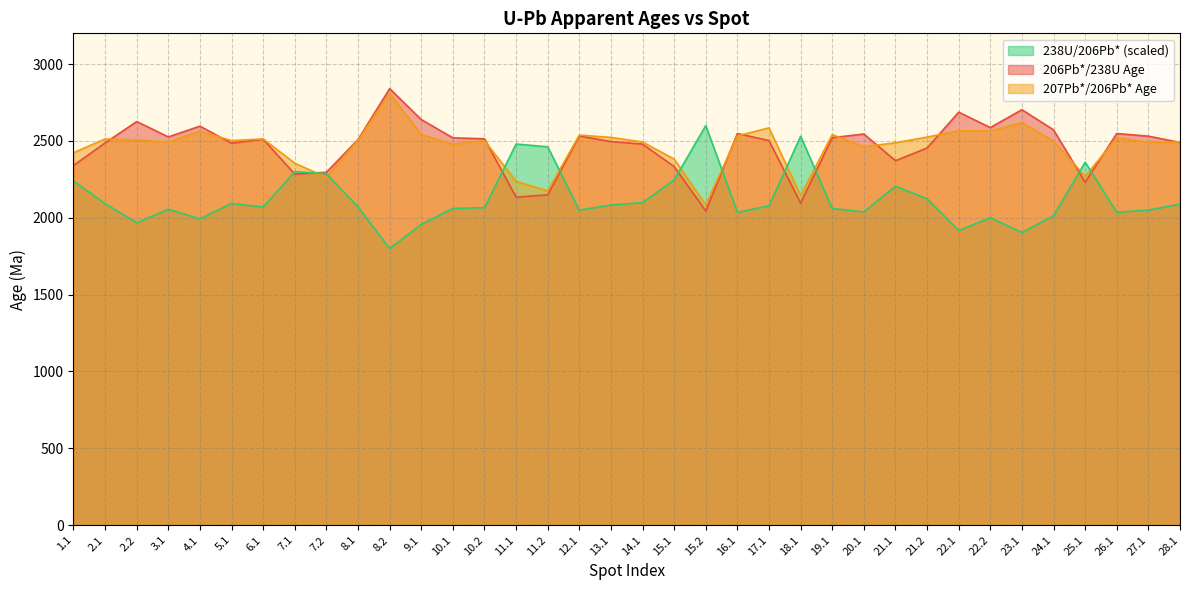

What is the difference between the maximum and minimum values in the 207Pb*/206Pb* Age series?

725.0